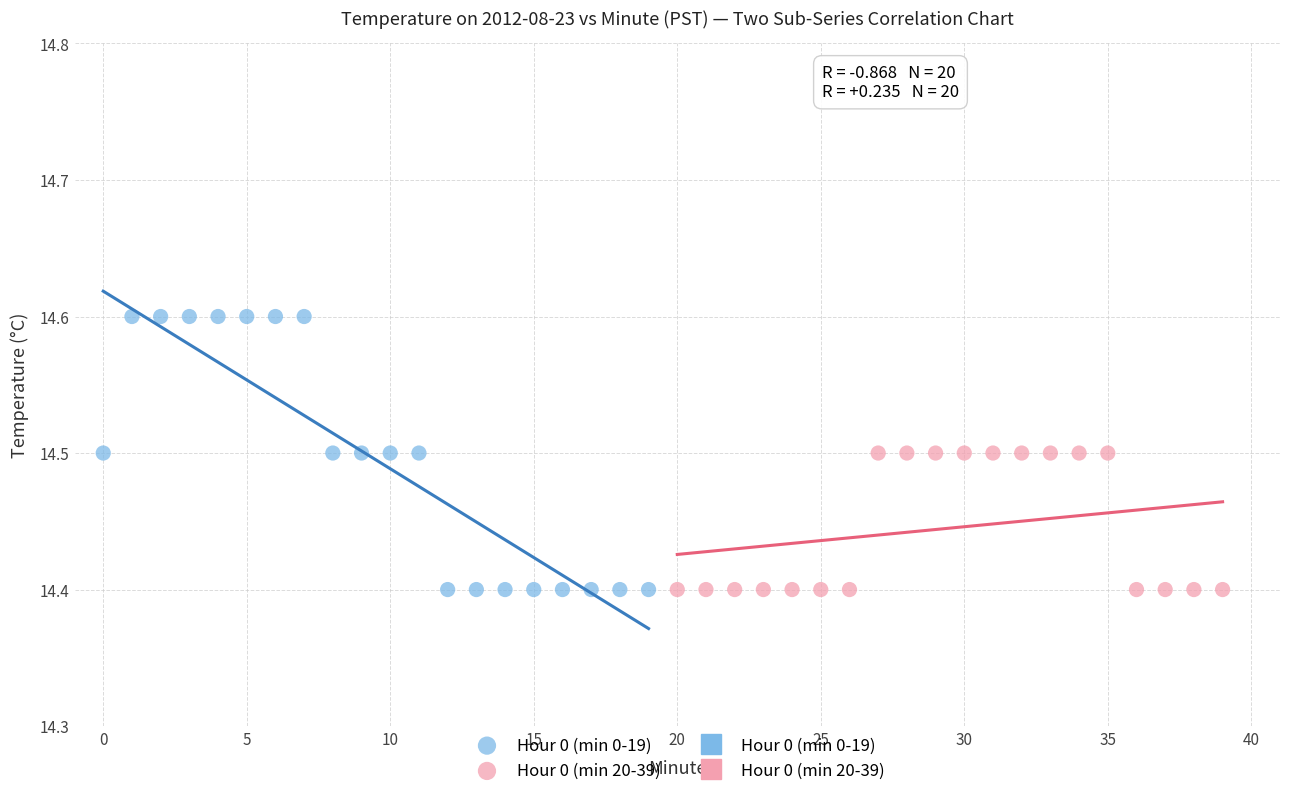

Which series has the widest spread of Y values?

Hour 0 (min 0-19)